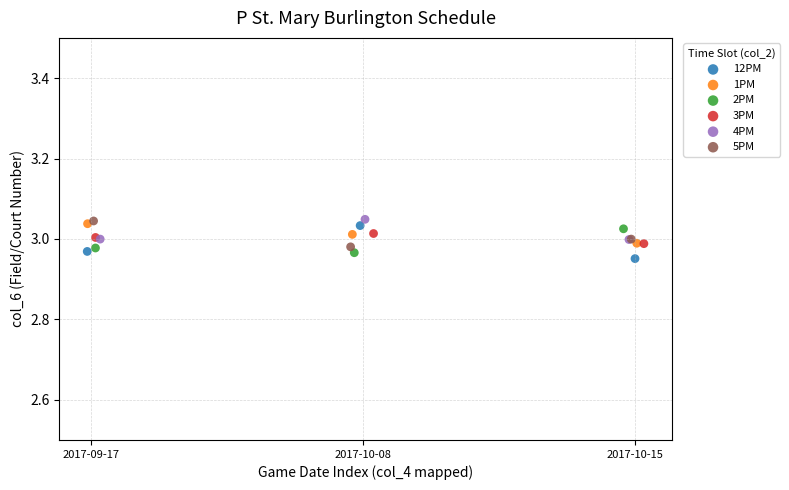

What are all the series names shown in the legend?

12PM, 1PM, 2PM, 3PM, 4PM, 5PM